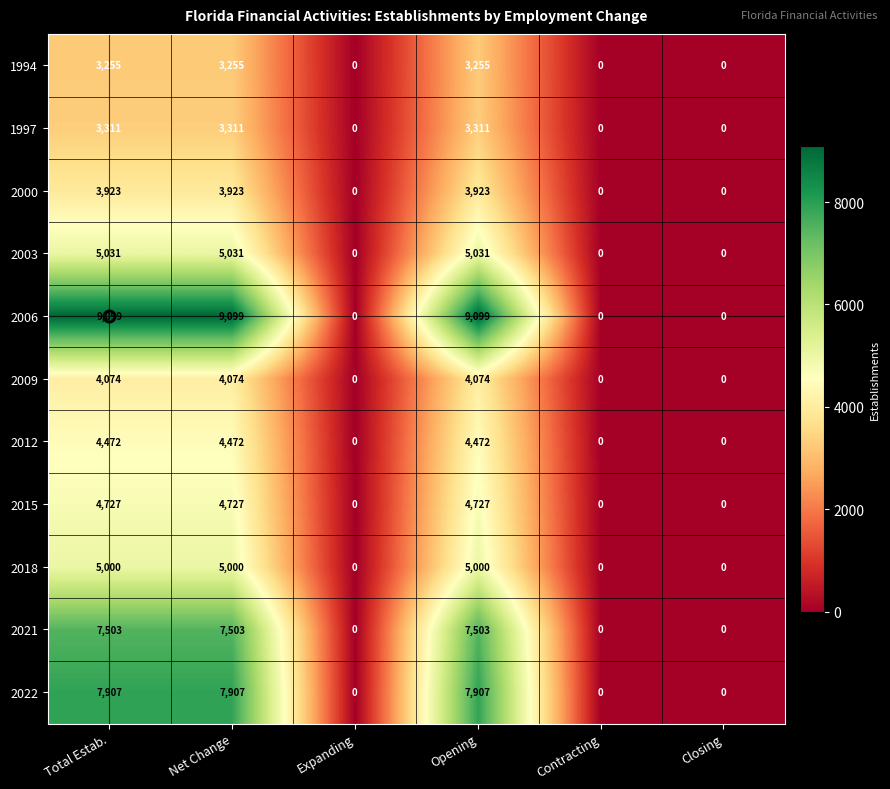

Read the 2015 value at Opening.

4727